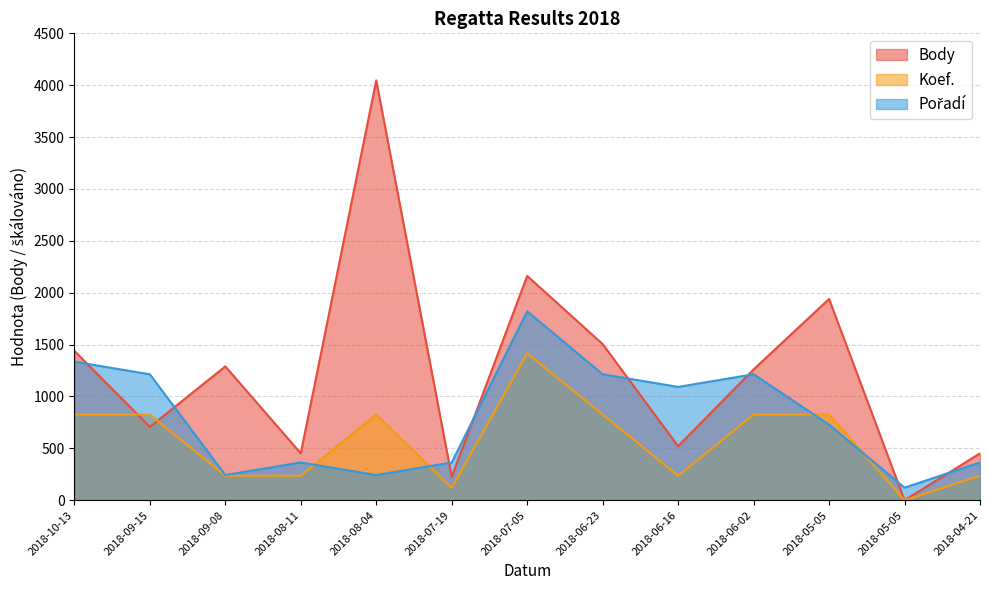

True or false: Koef. and Body cross at least once.

True